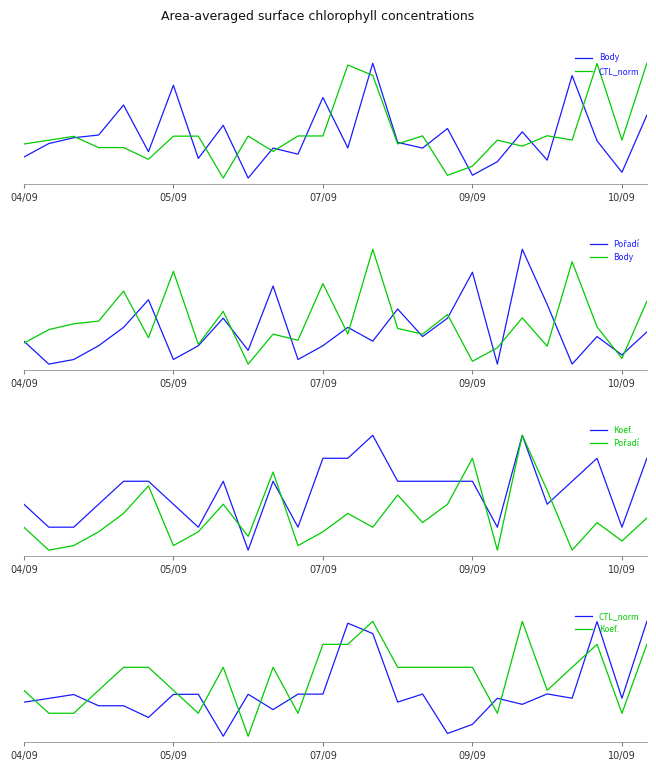

At which label is CTL_norm closest to 0?

8